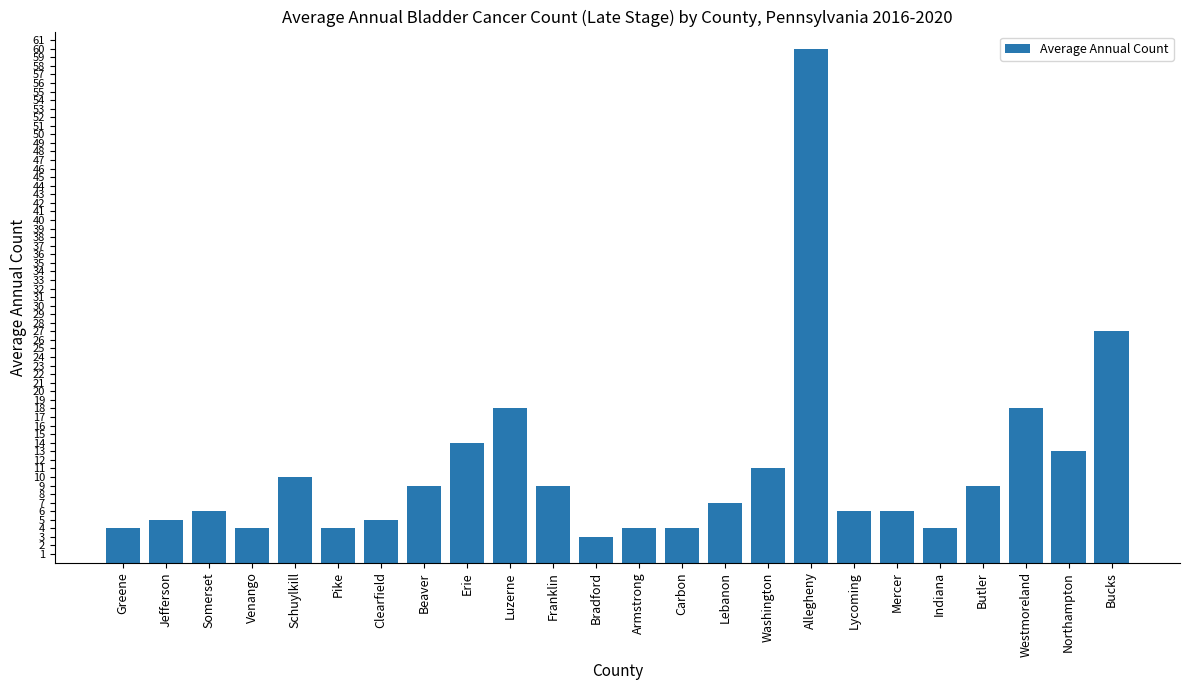

What value does the data have at Bucks, to the nearest 10?

30